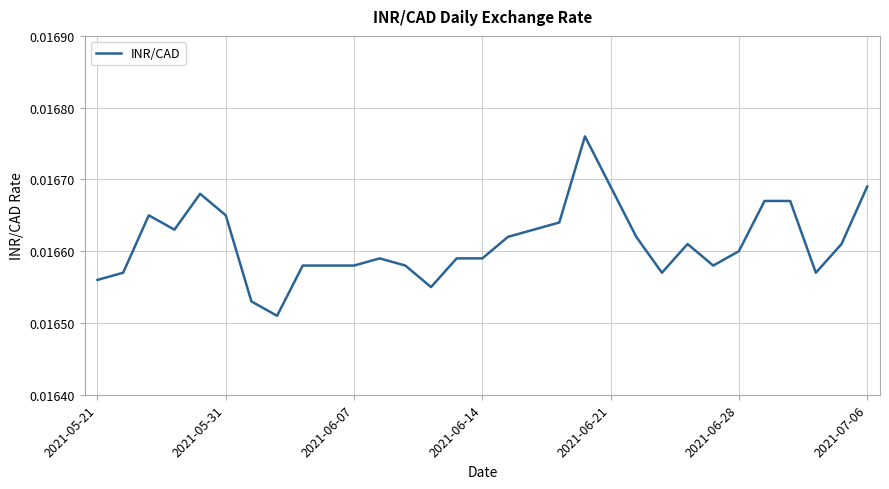

How many lines are shown in the chart?

1